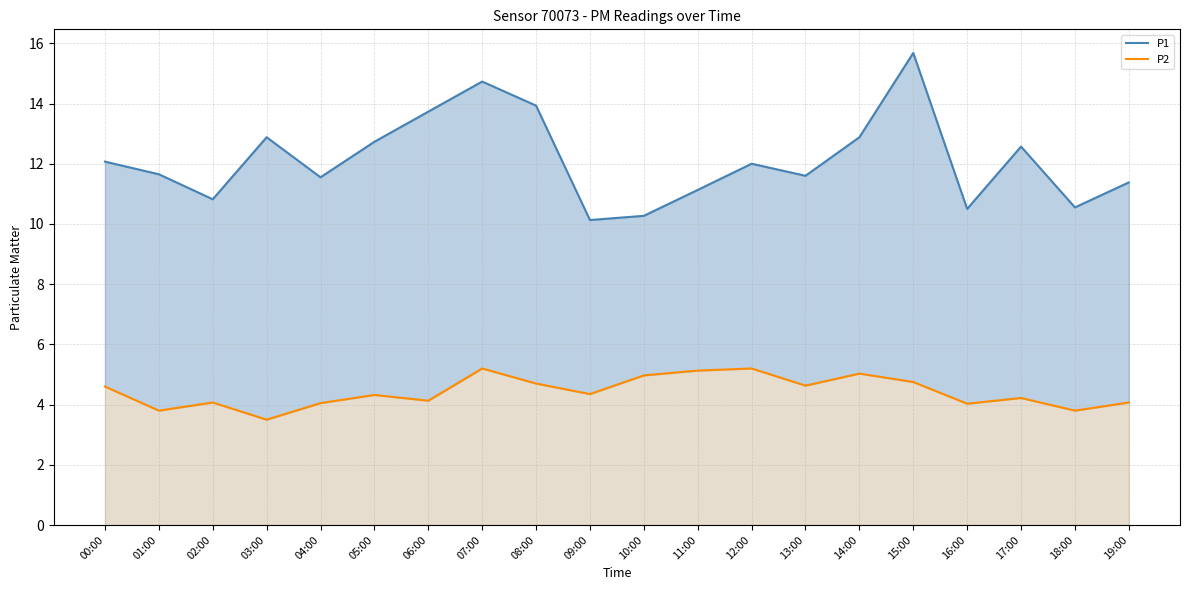

How many lines are shown in the chart?

2